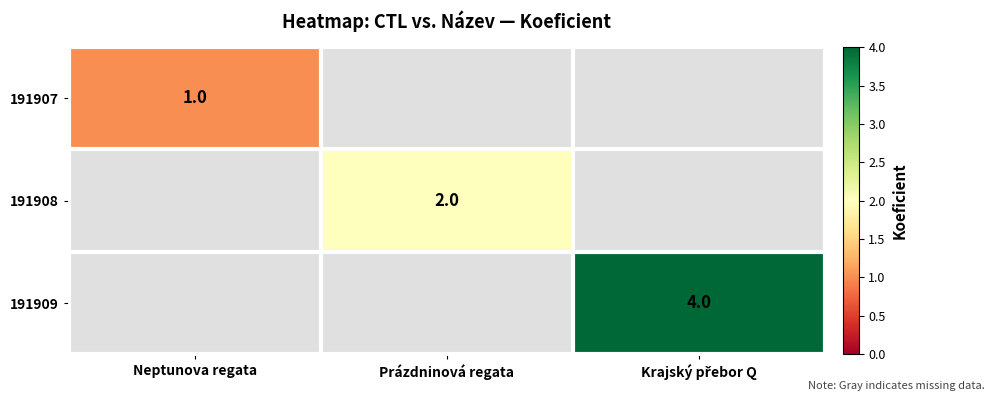

True or false: 191908 has a value of 3 at Prázdninová regata.

False